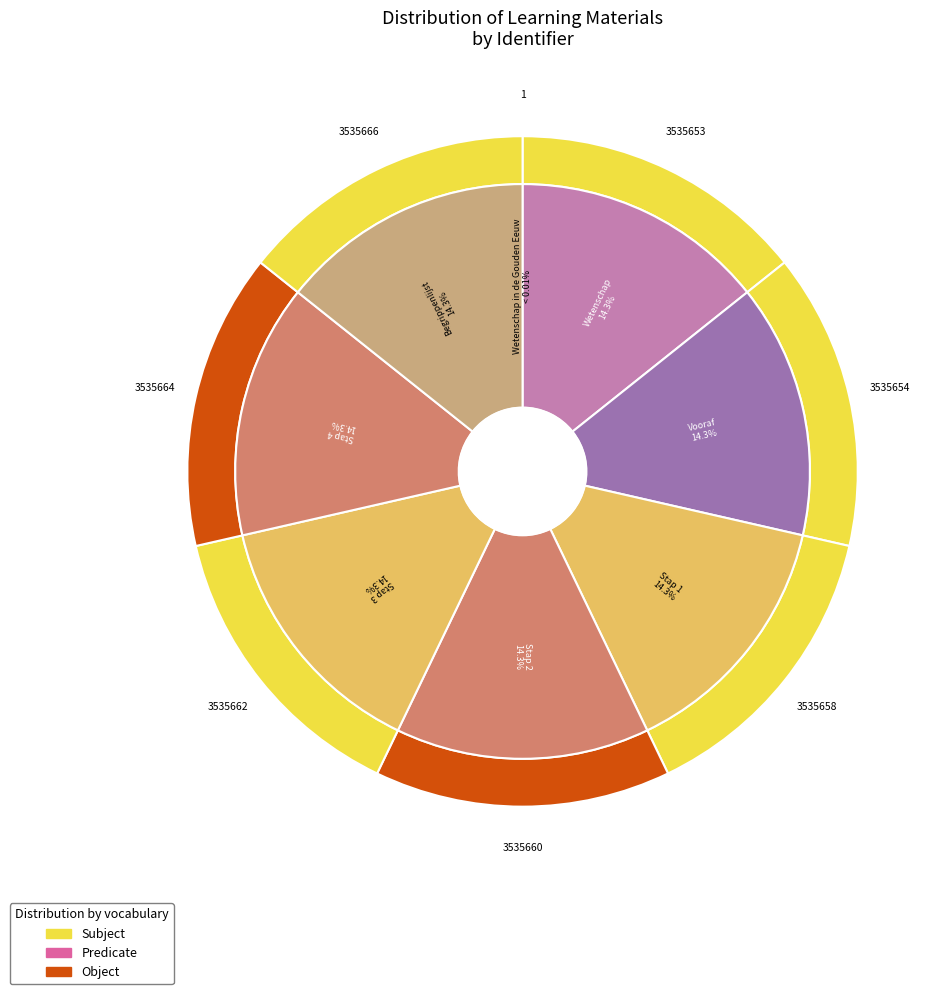

Is it true that Stap 1 is 14% of the pie?

True